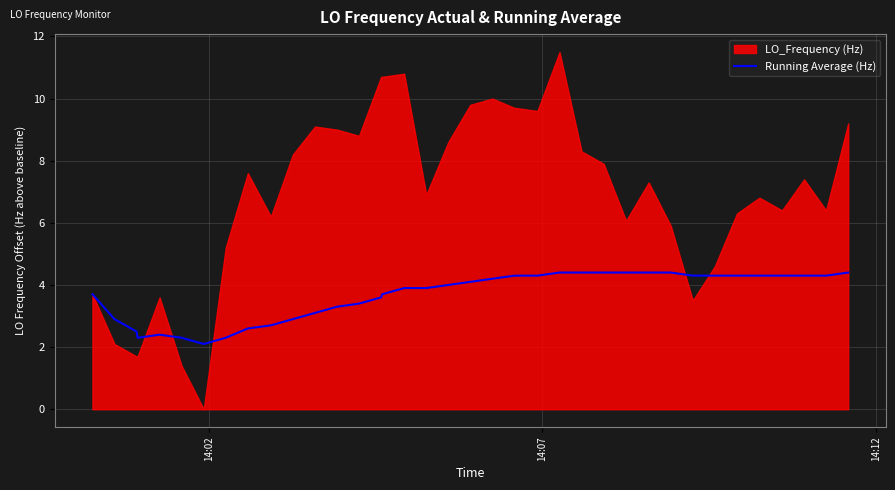

What is the minimum value for Running Average (Hz)?

2.1